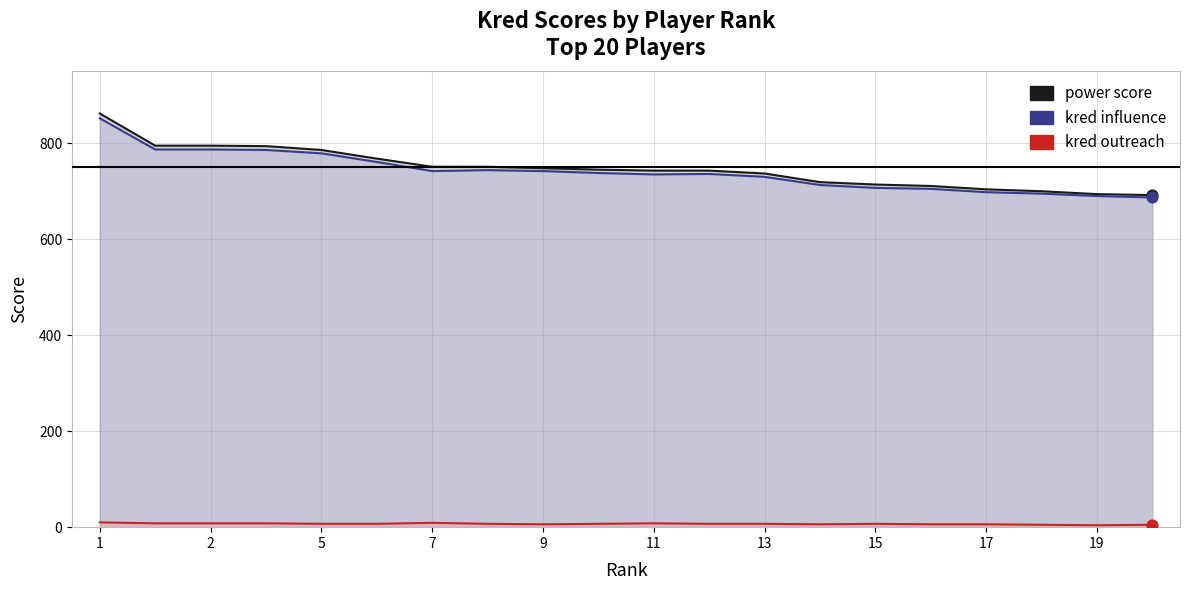

At which category is the sum across all series the highest?

1